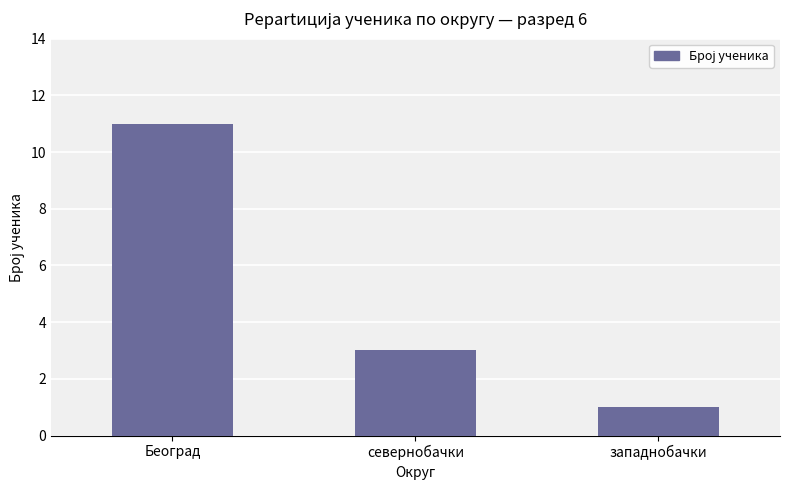

What is the value of the 3rd bar from the left?

1